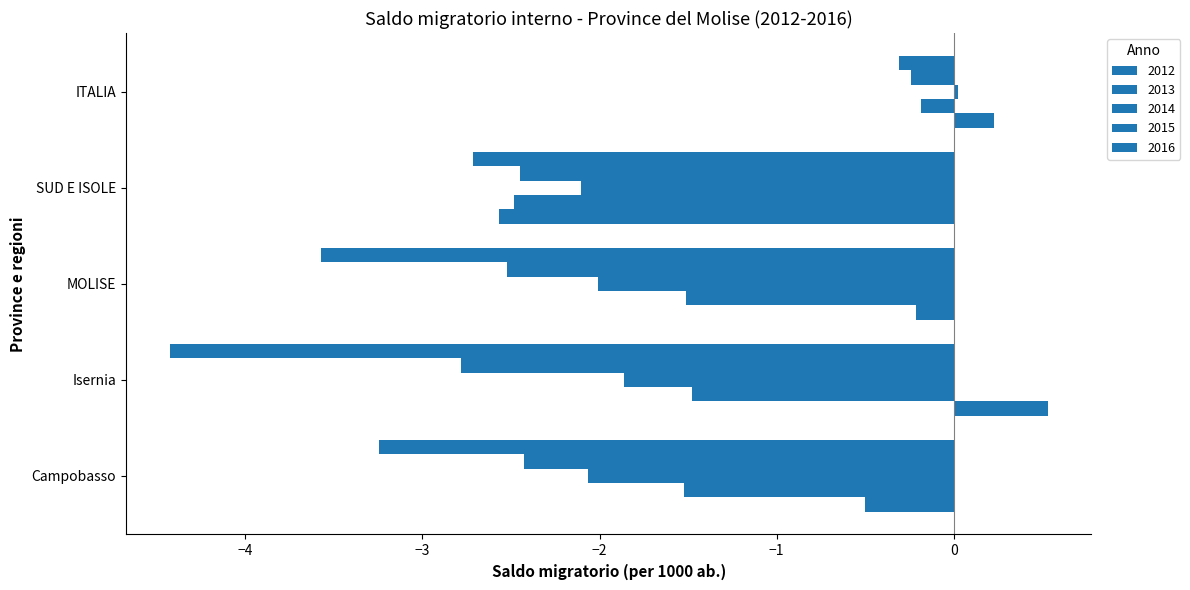

Count the number of data series in this chart.

5